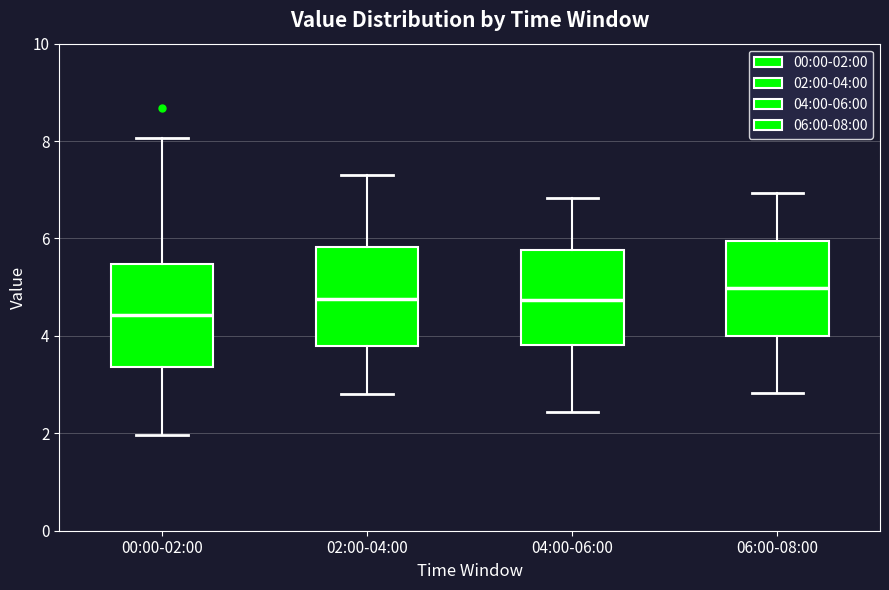

Which box has the lowest median line?

00:00-02:00